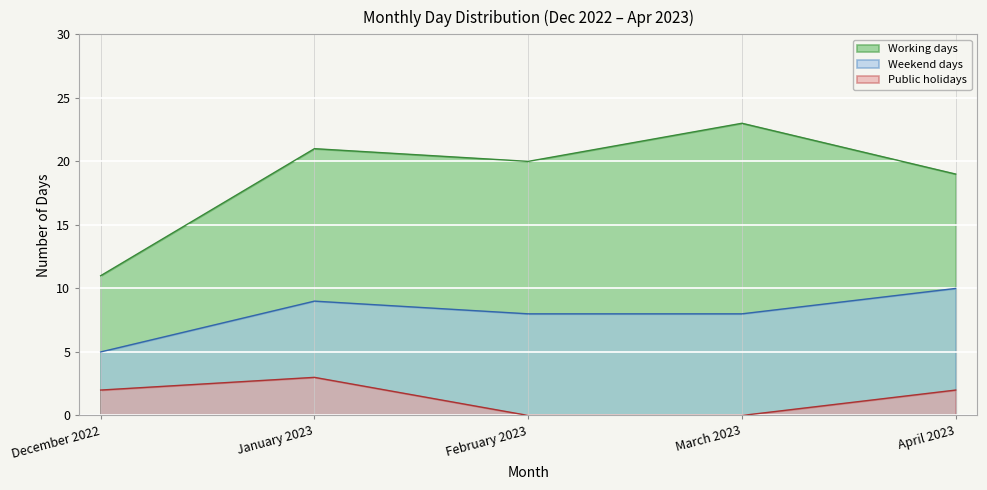

Reading left to right, what are all the values shown in this chart?

Working days: December 2022=11	January 2023=21	February 2023=20	March 2023=23	April 2023=19
Weekend days: December 2022=5	January 2023=9	February 2023=8	March 2023=8	April 2023=10
Public holidays: December 2022=2	January 2023=3	February 2023=0	March 2023=0	April 2023=2